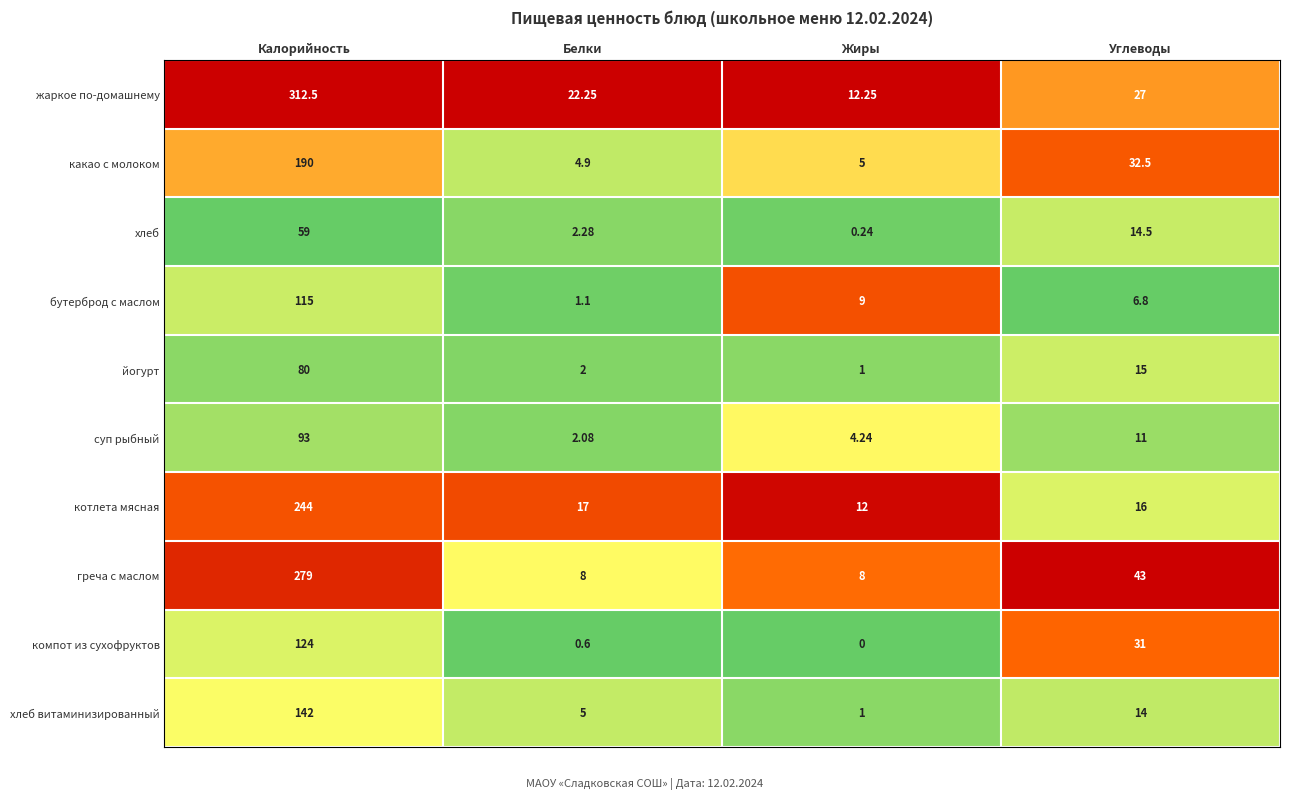

At which category does the chart reach its peak across all series?

Калорийность